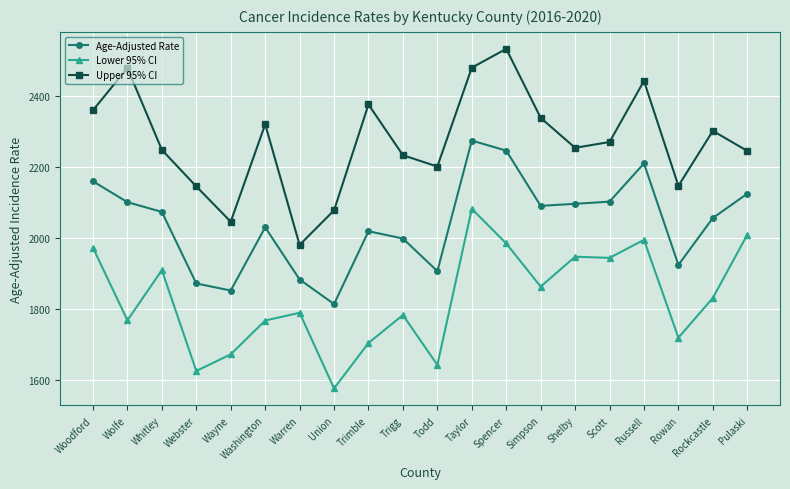

Is it true that Lower 95% CI equals 2081.5 at Taylor?

True